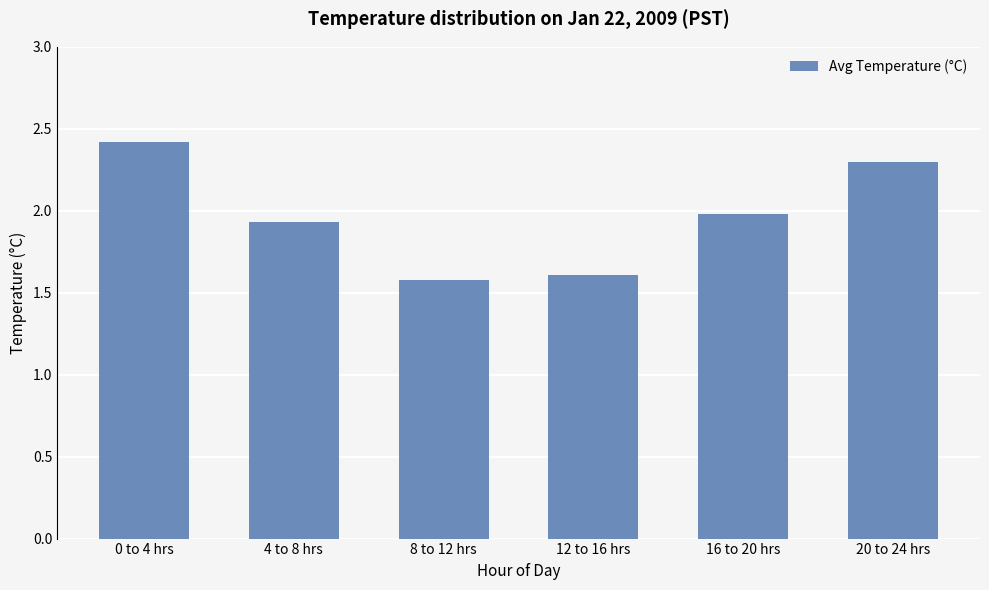

At which category does the chart reach its peak across all series?

0 to 4 hrs